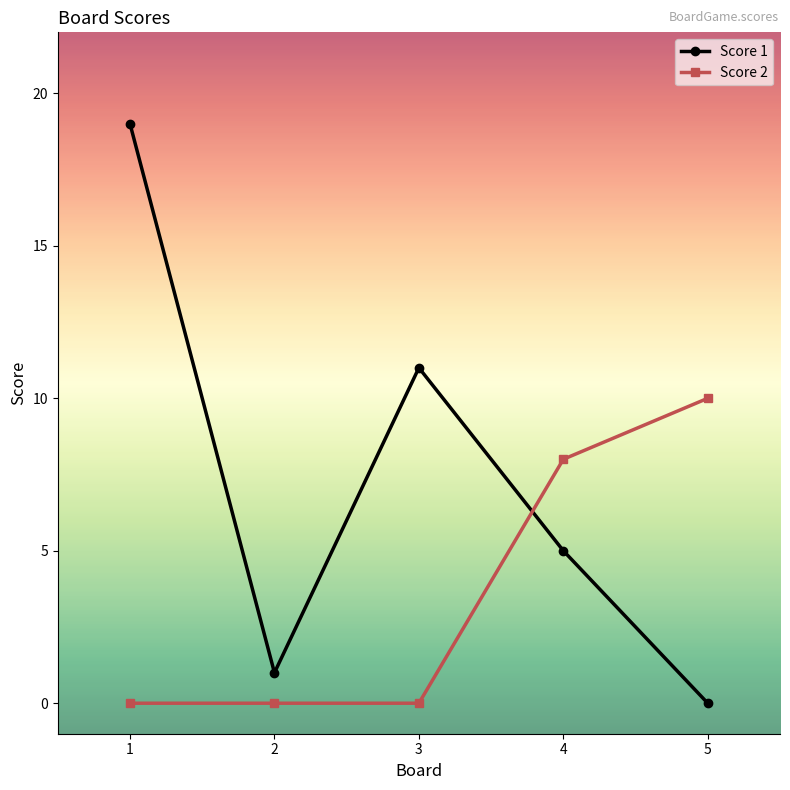

What value does the Score 1 series have at 1, to the nearest 5?

20